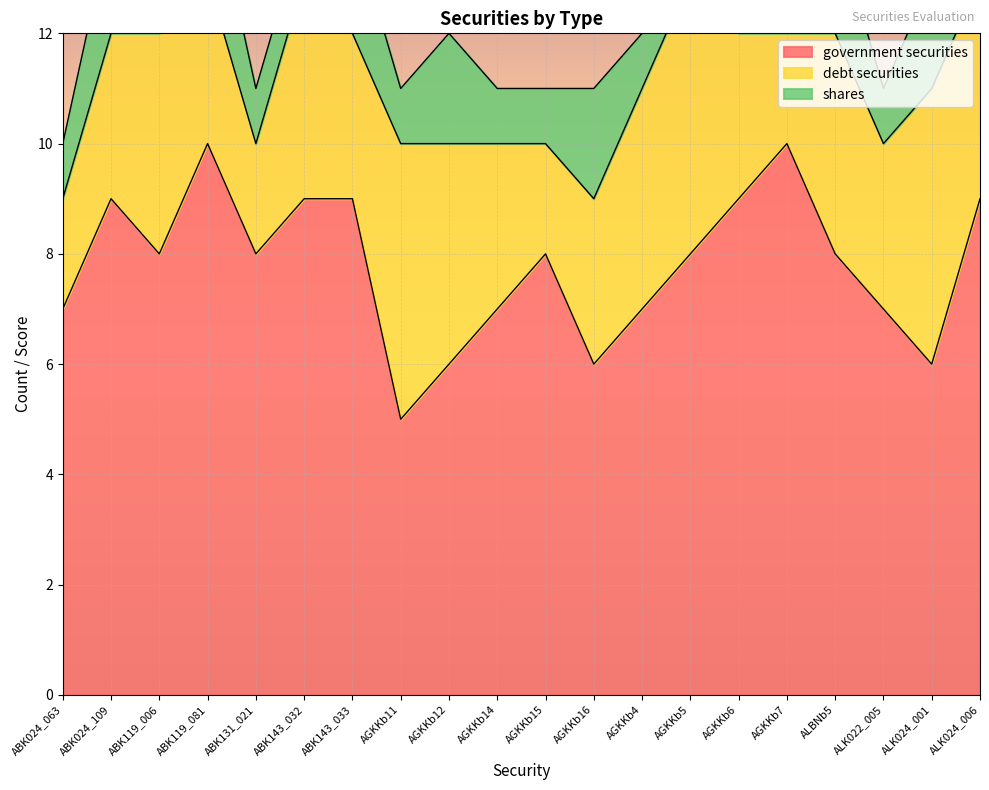

At which category is the sum across all series the highest?

ABK119_081